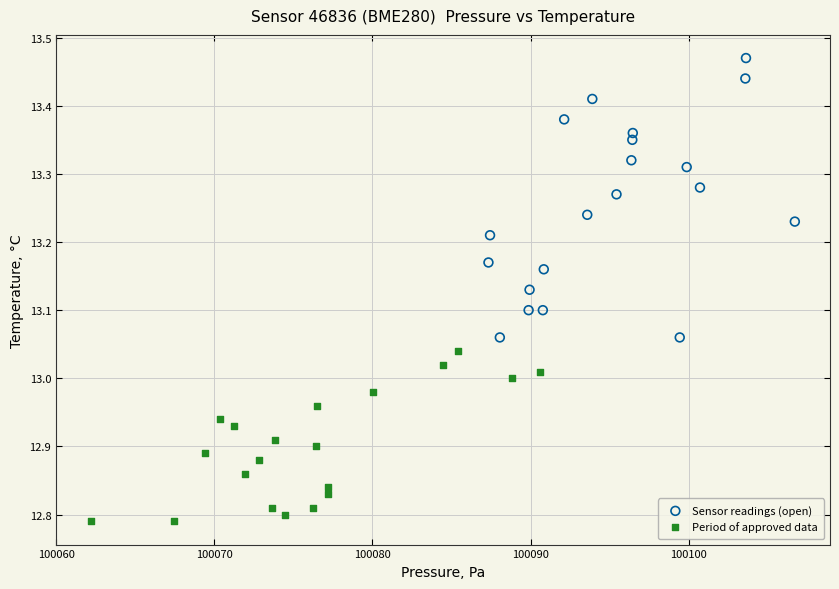

Which series reaches the maximum Y coordinate?

Sensor readings (open)